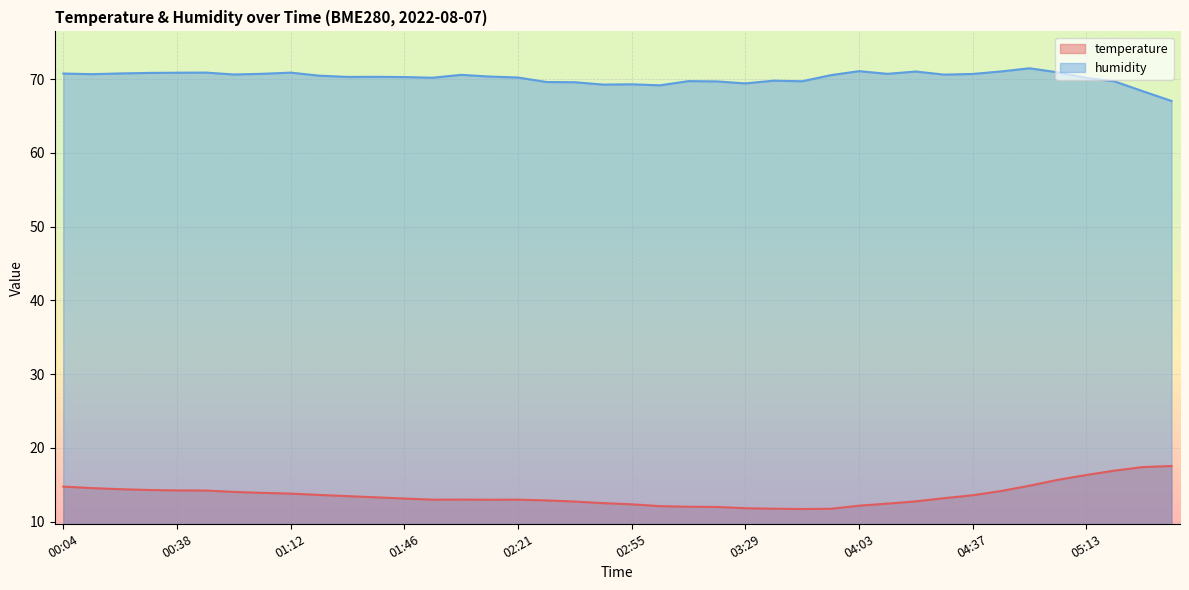

Read the humidity value at 00:12.

70.7